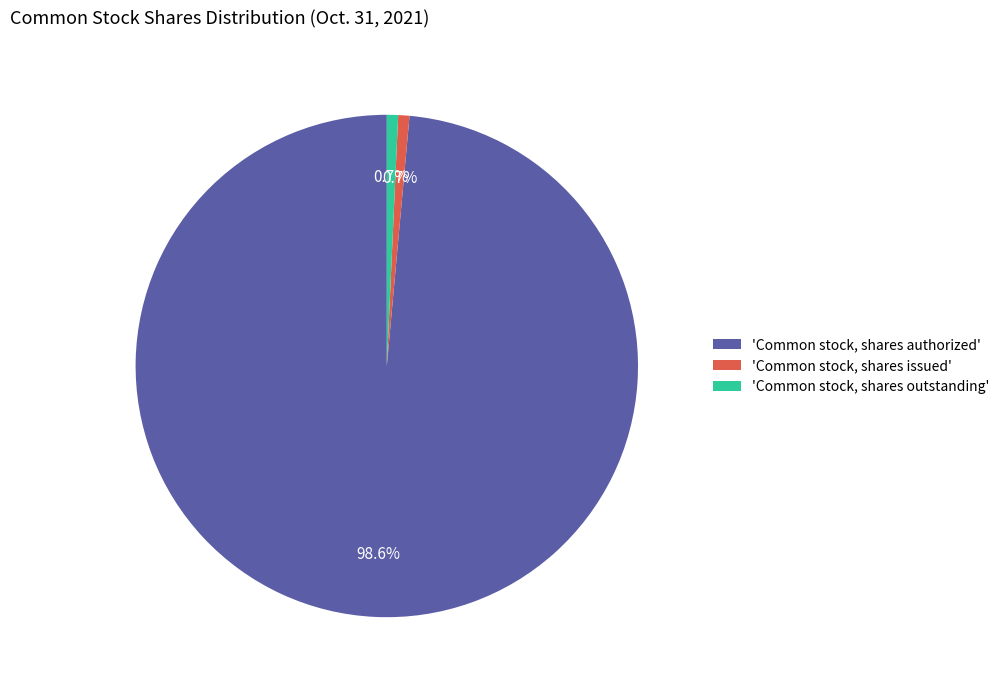

What percentage is NOT represented by 'Common stock, shares issued'?

99.3%